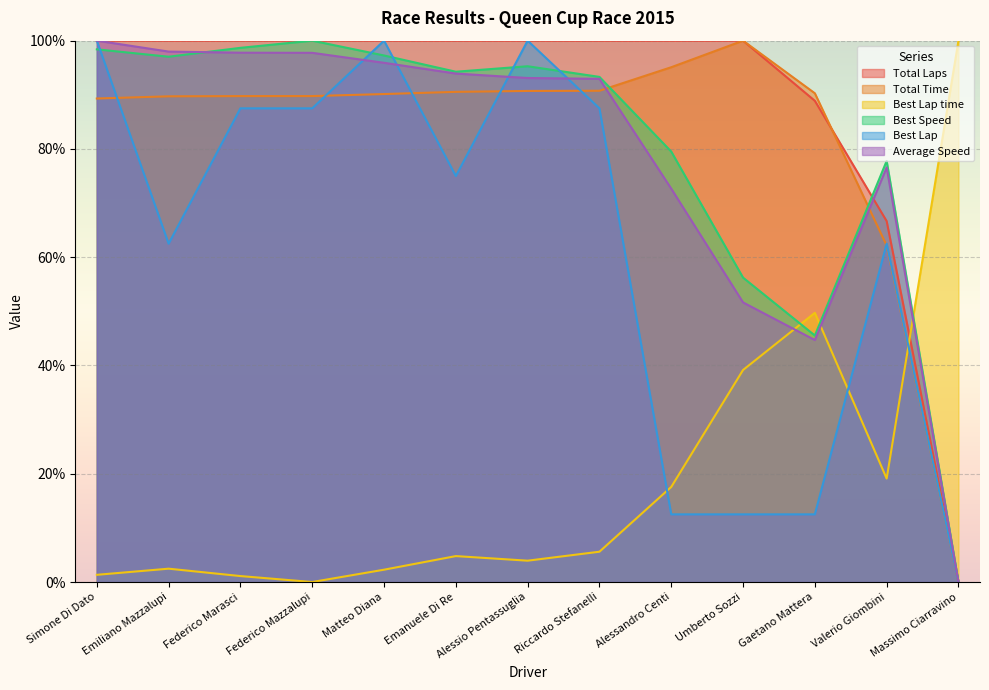

At which category does Best Lap reach its first local peak?

Matteo Diana